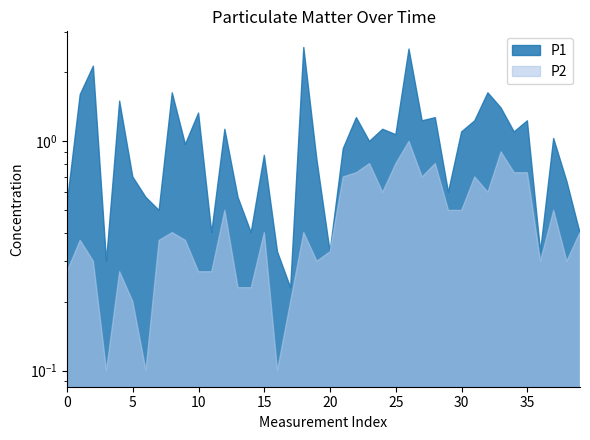

How many data points does each series have?

40